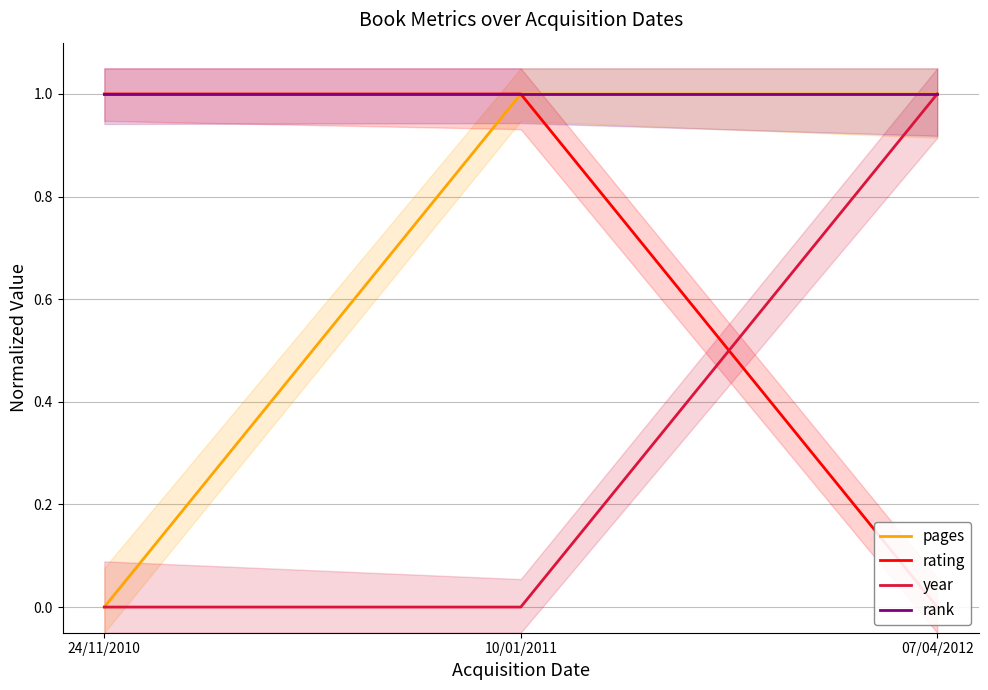

Is the value of rating at 24/11/2010 greater than the value of rank at 10/01/2011?

No